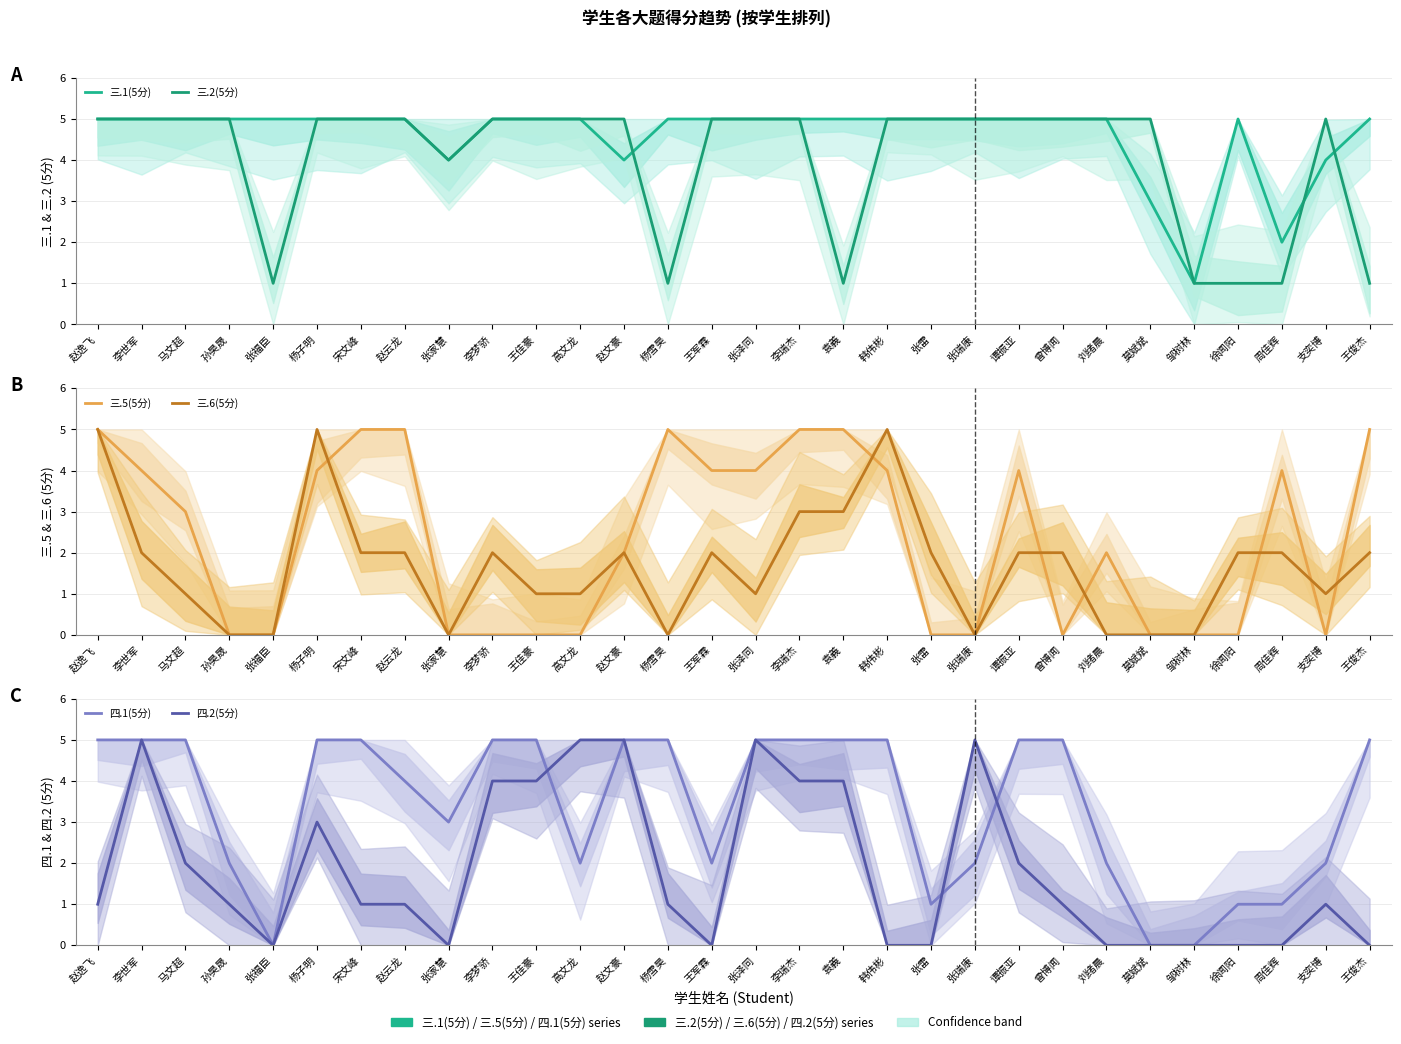

How many values in the 三.6(5分) series exceed 2?

5